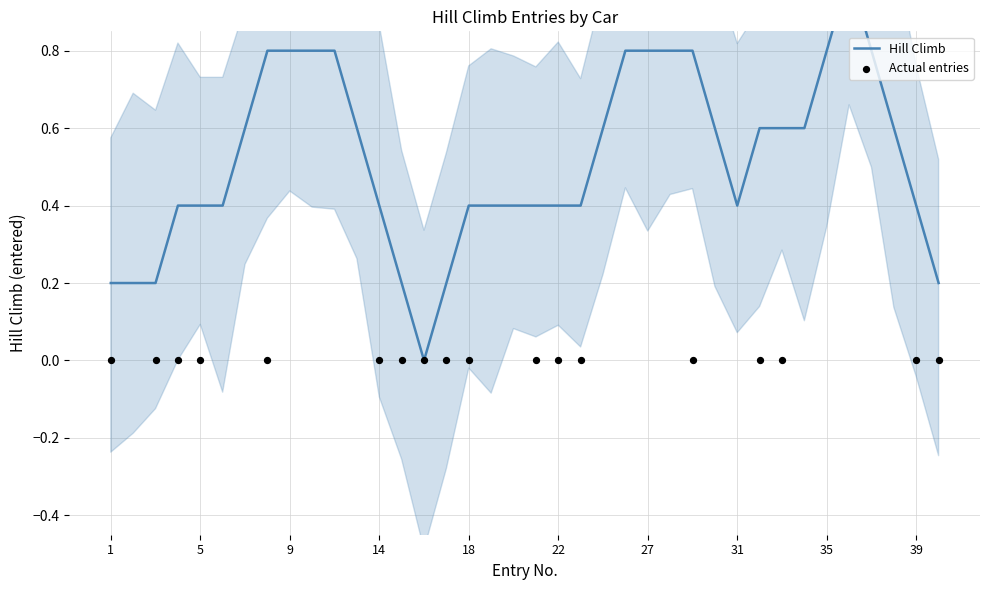

Which series contains the lowest Y value?

Hill Climb